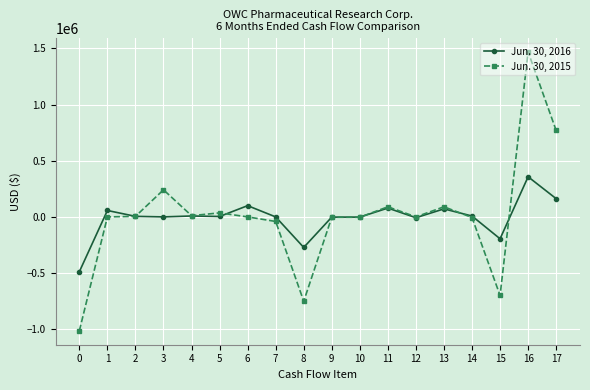

Rank the series at 0 from highest to lowest value.

Jun. 30, 2016, Jun. 30, 2015